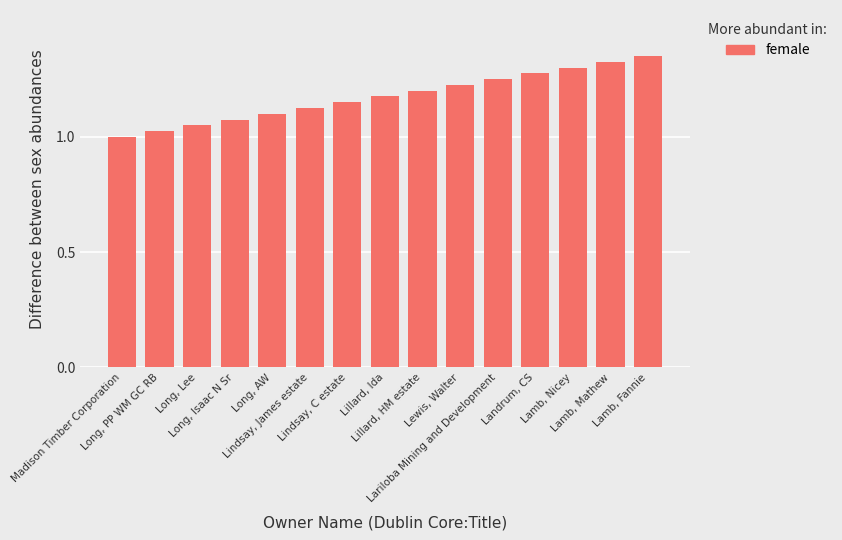

What is the change in value from Madison Timber Corporation to Lamb, Nicey?

+0.3